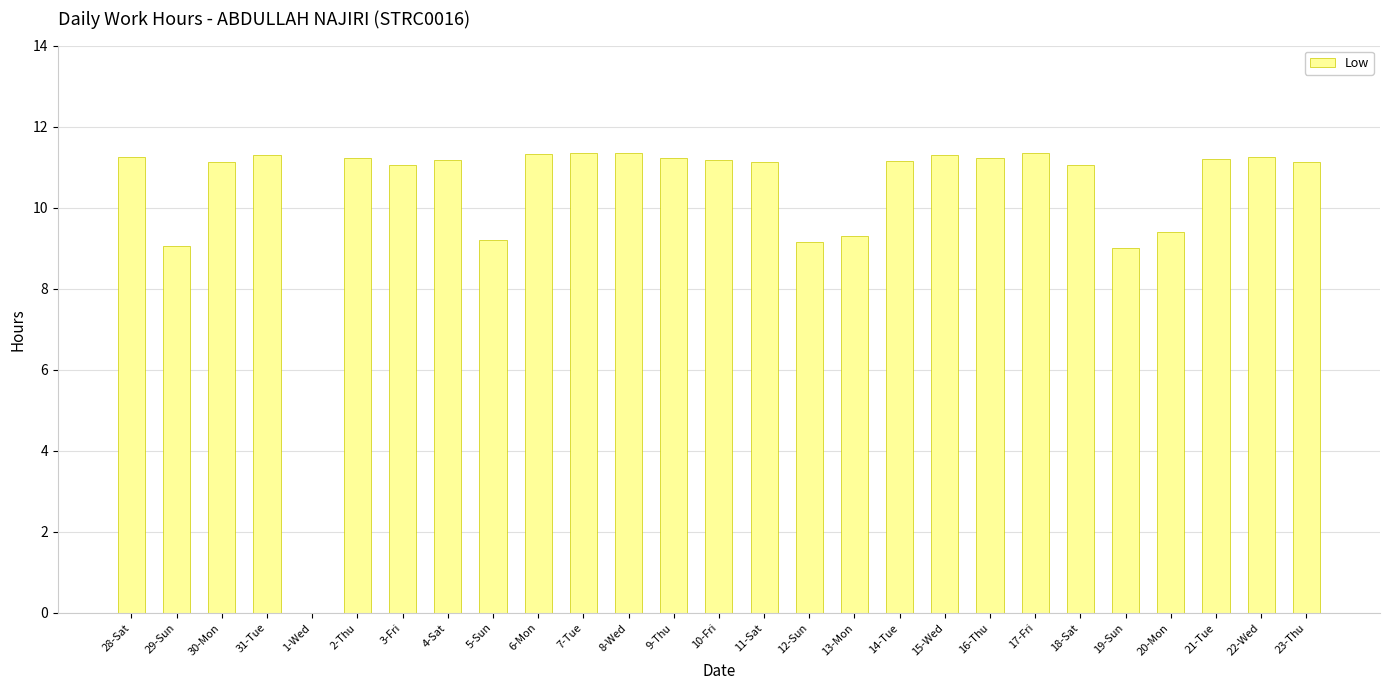

What is the change in value from 5-Sun to 14-Tue?

+2.0